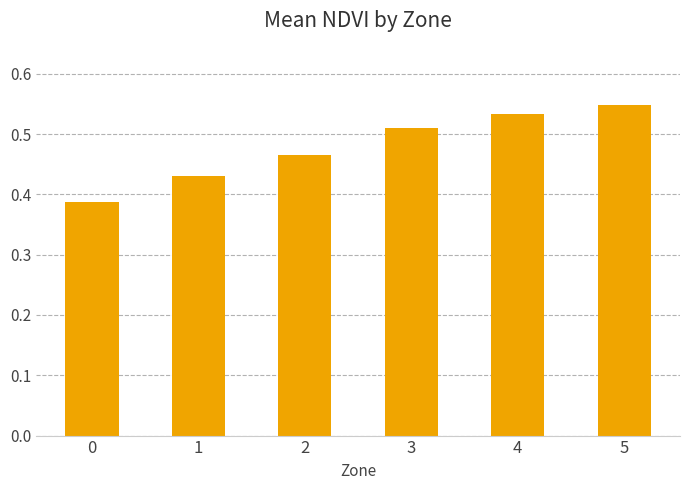

List the labels in order of value, largest first.

5, 4, 3, 2, 1, 0